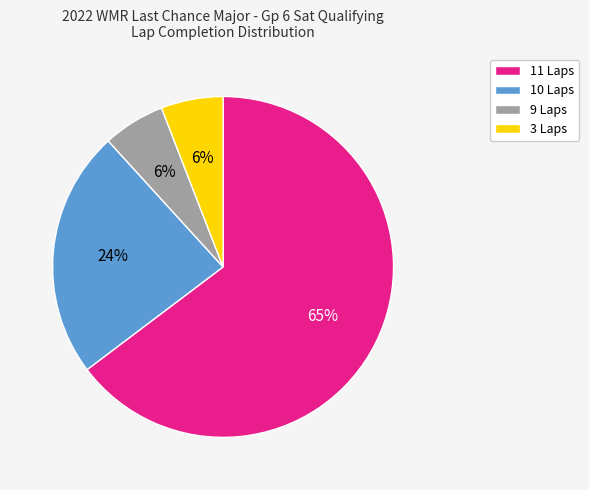

To the nearest percent, what is the average slice percentage?

25%